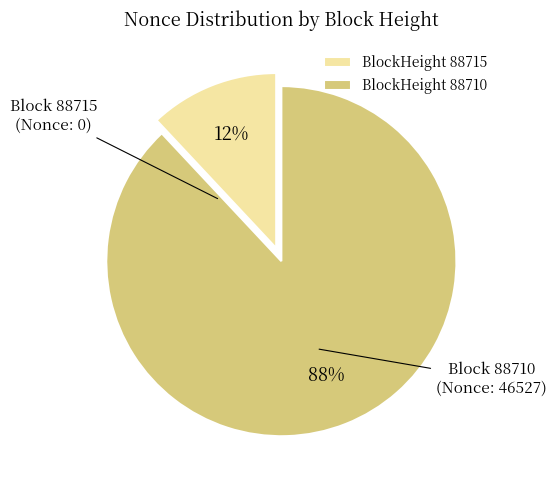

True or false: BlockHeight 88715 accounts for 24% of the total.

False